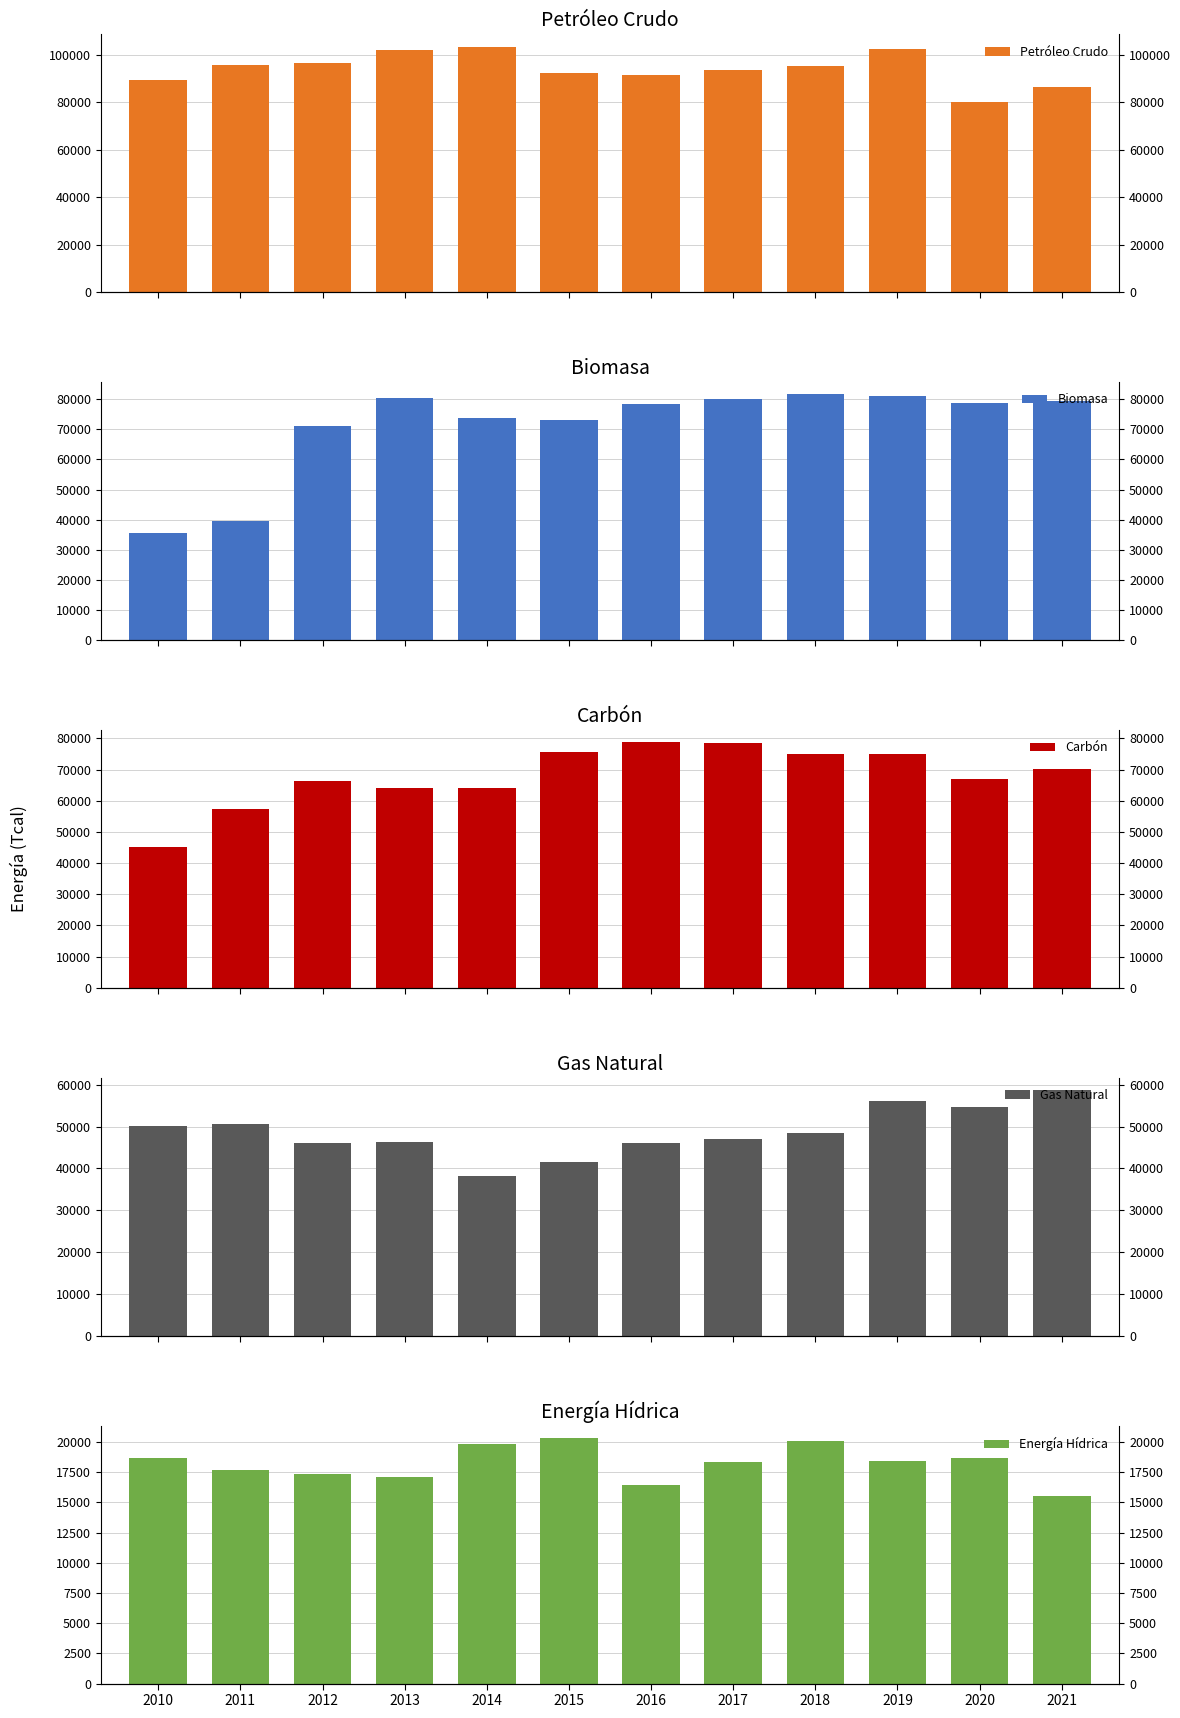

Does the chart contain stacked bars?

No